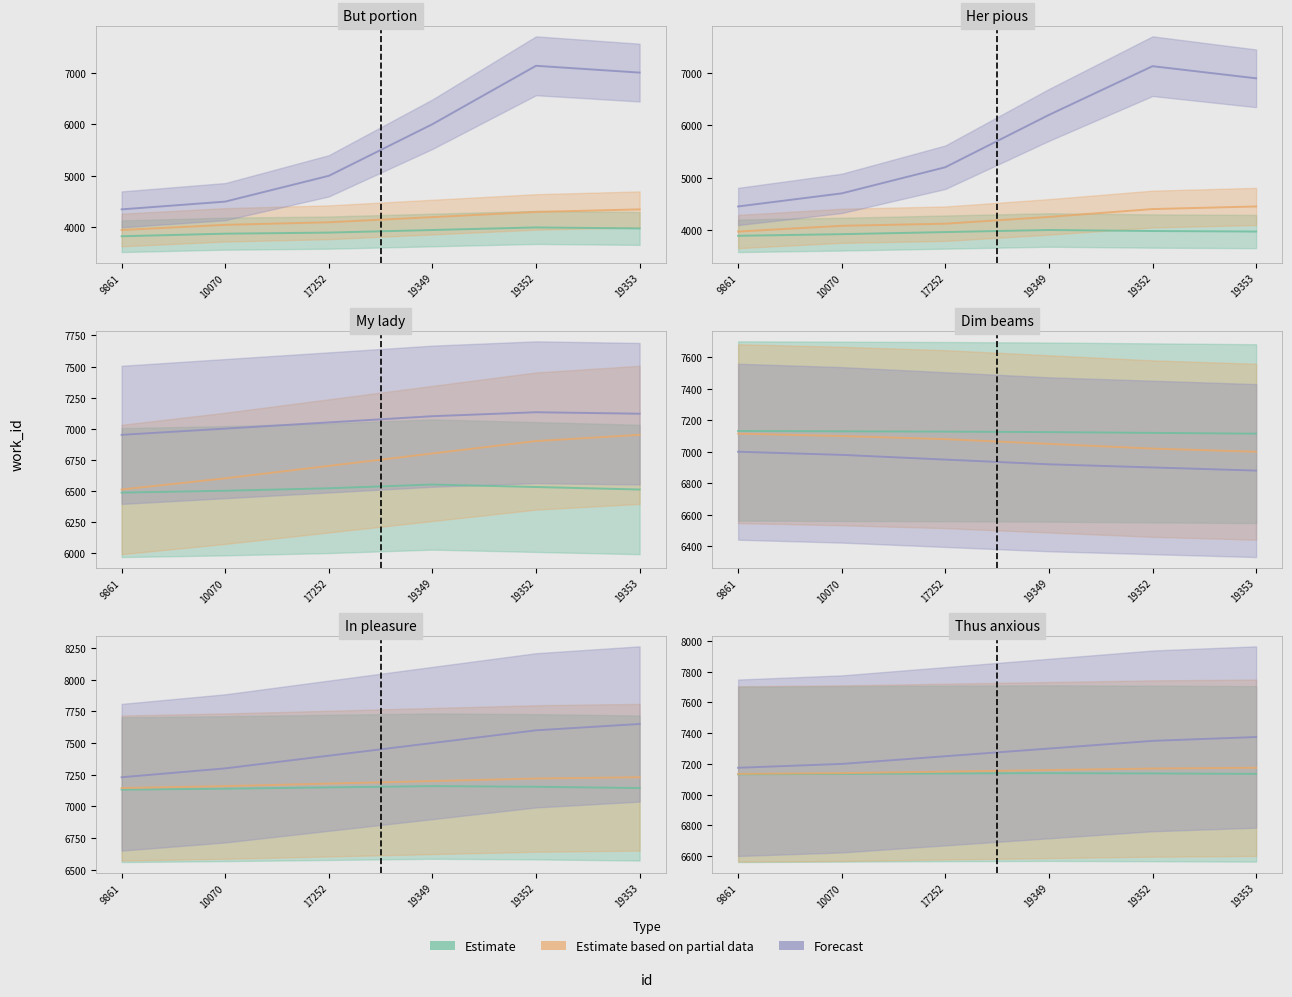

Read the Estimate value at 19353.

7135